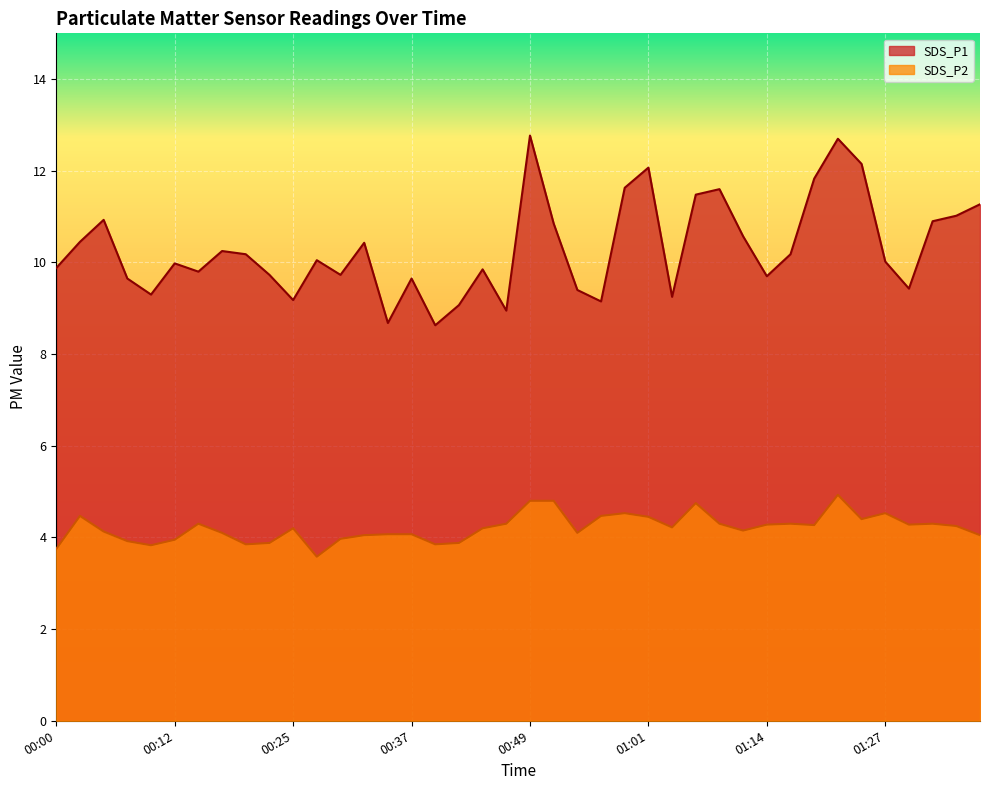

What is the sum of all SDS_P2 values?

168.5